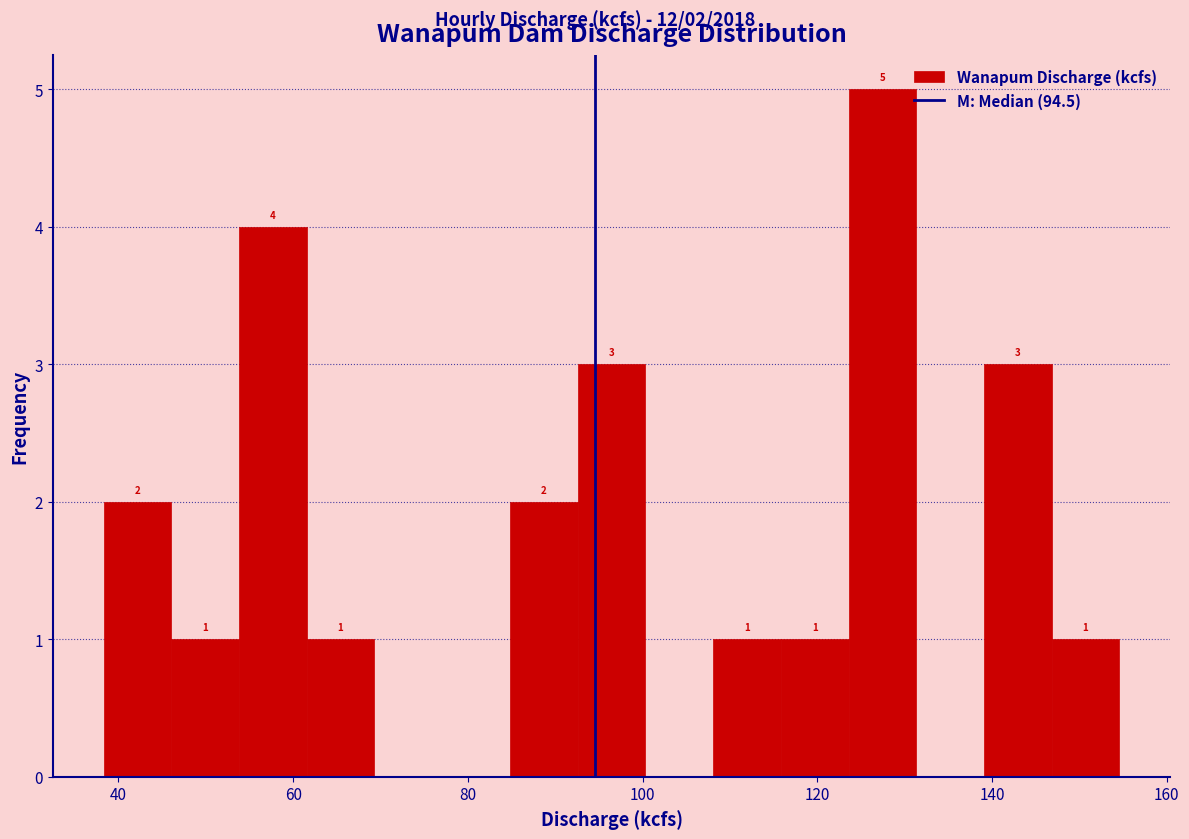

Read against the x-axis, roughly where is the centre of the tallest bar?

128